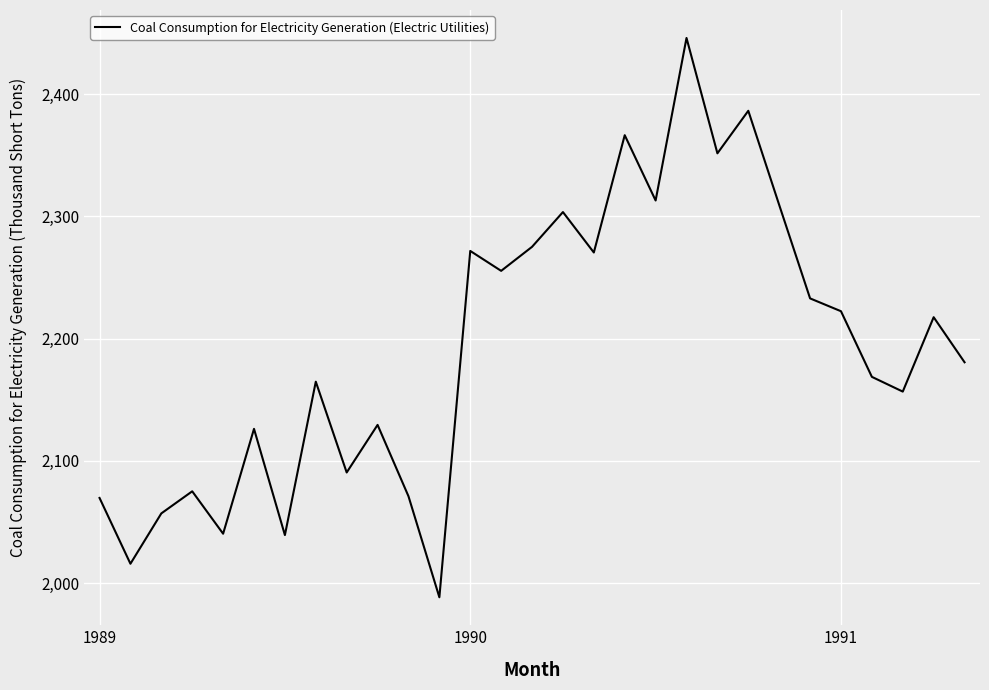

What is the average value?

2192.9